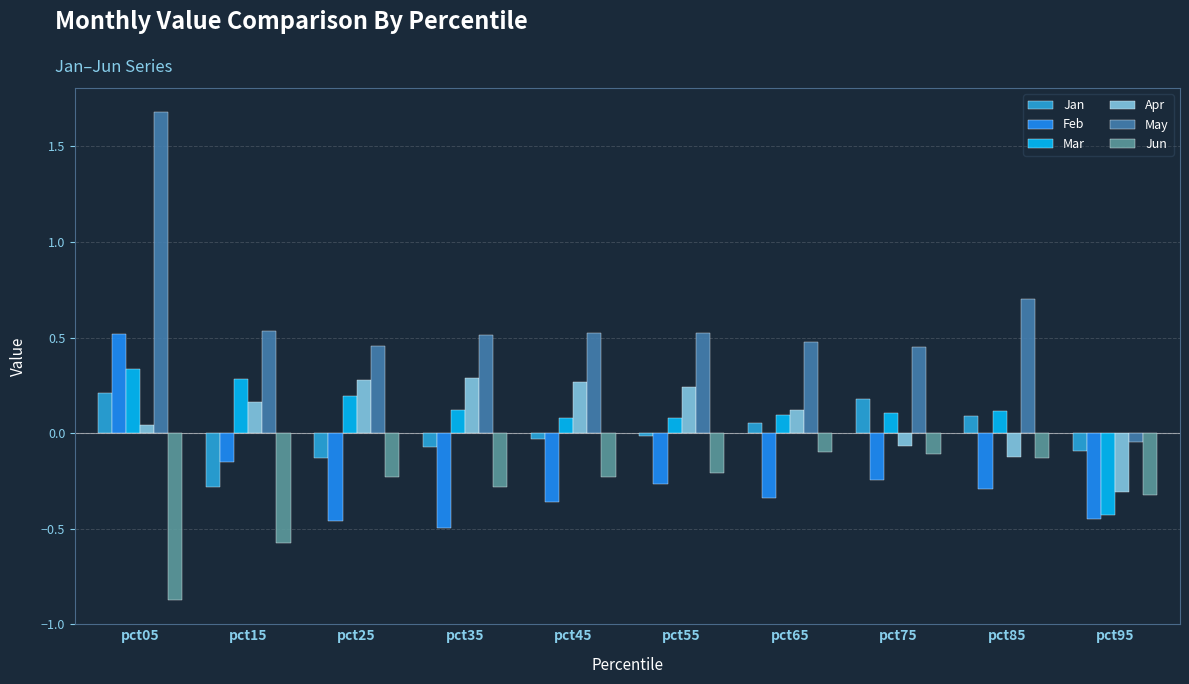

At how many categories does at least one series exceed 0?

9